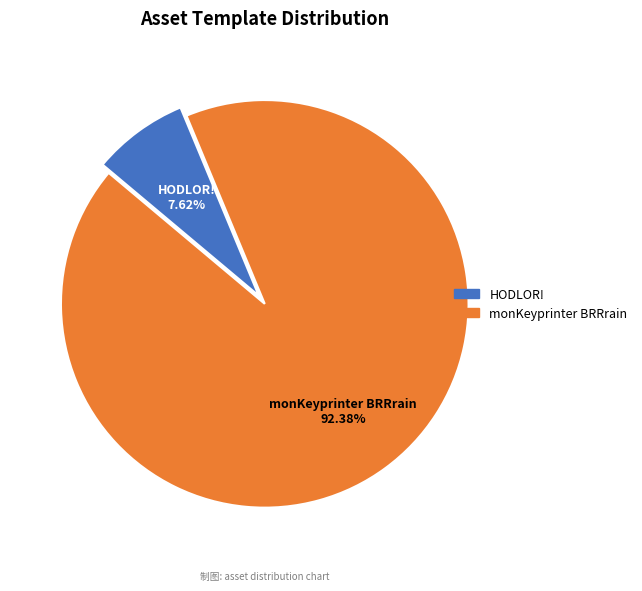

Count the number of slices in the pie.

2